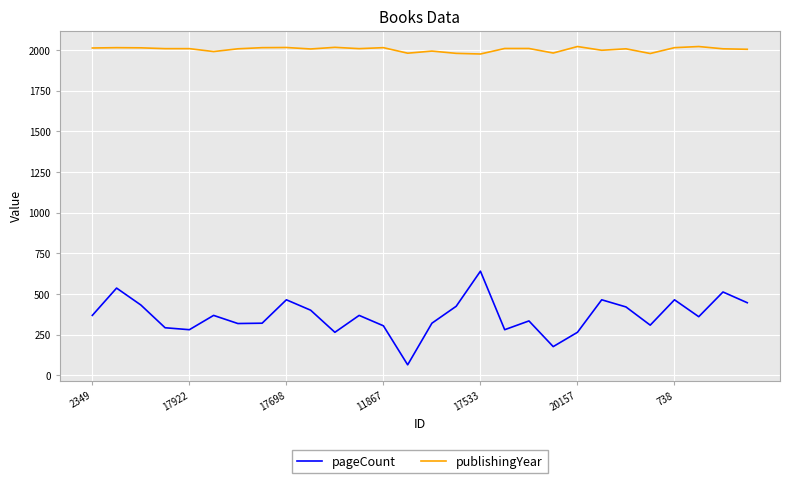

What is the difference between the maximum and minimum values in the pageCount series?

576